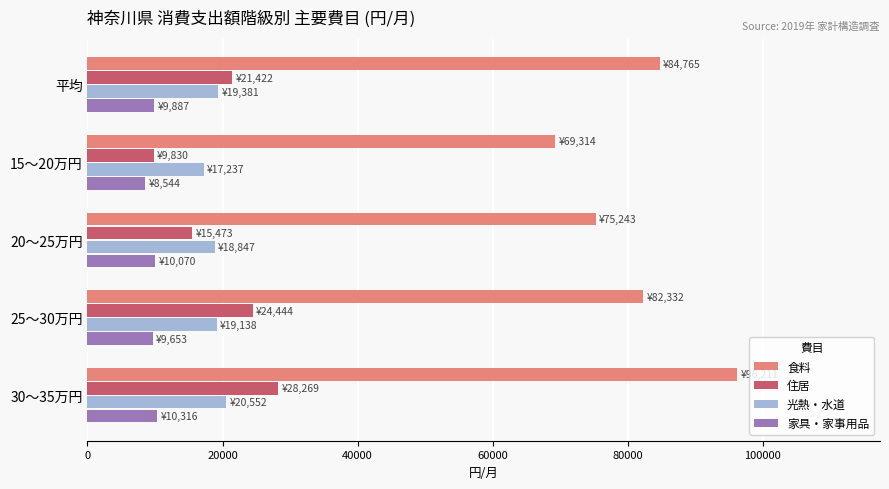

What is the difference between the second highest and second lowest values in the 住居 series?

8971